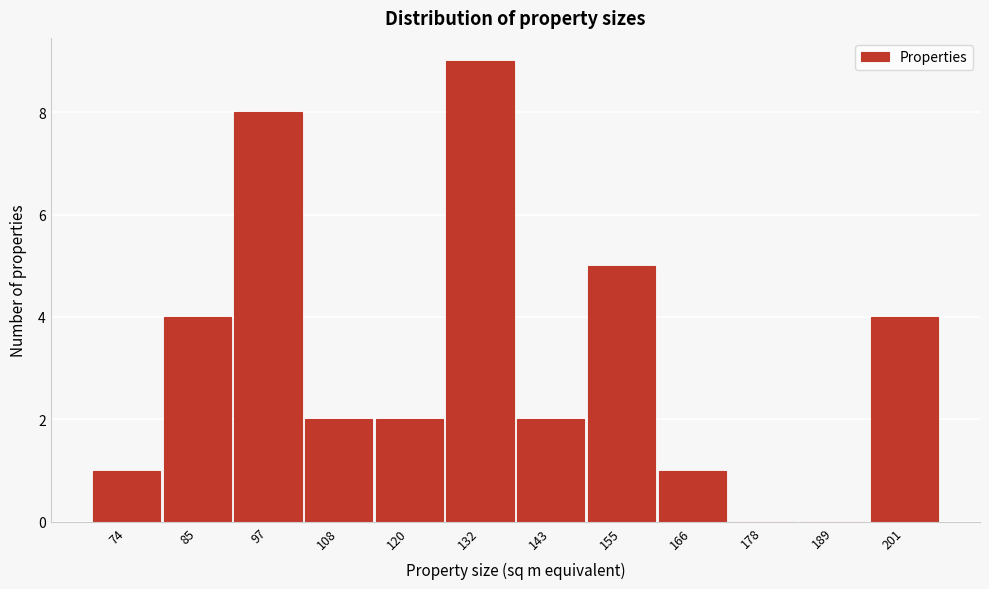

Reading left to right, what are all the values shown in this chart?

74=1	85=4	97=8	108=2	120=2	132=9	143=2	155=5	166=1	178=0	189=0	201=4